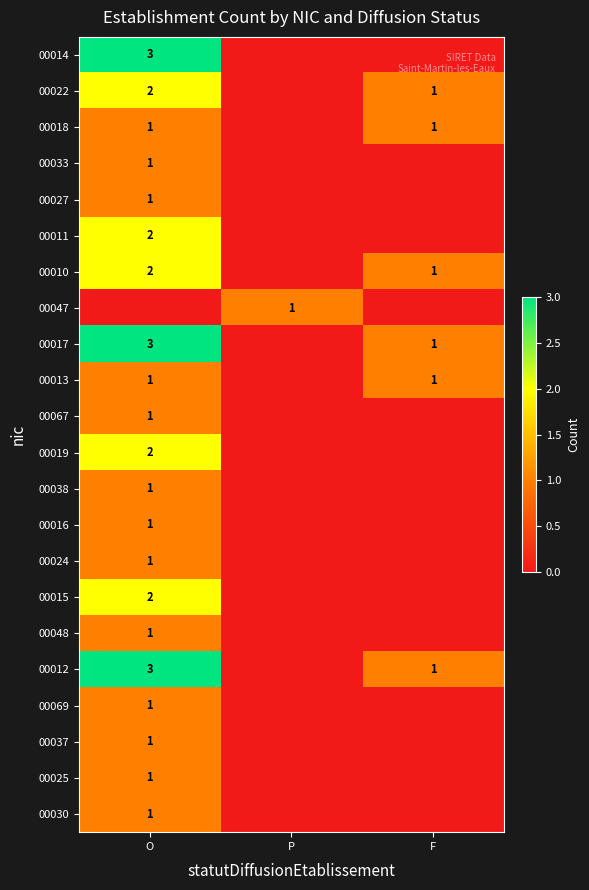

Is it true that 00014 equals 5 at O?

False